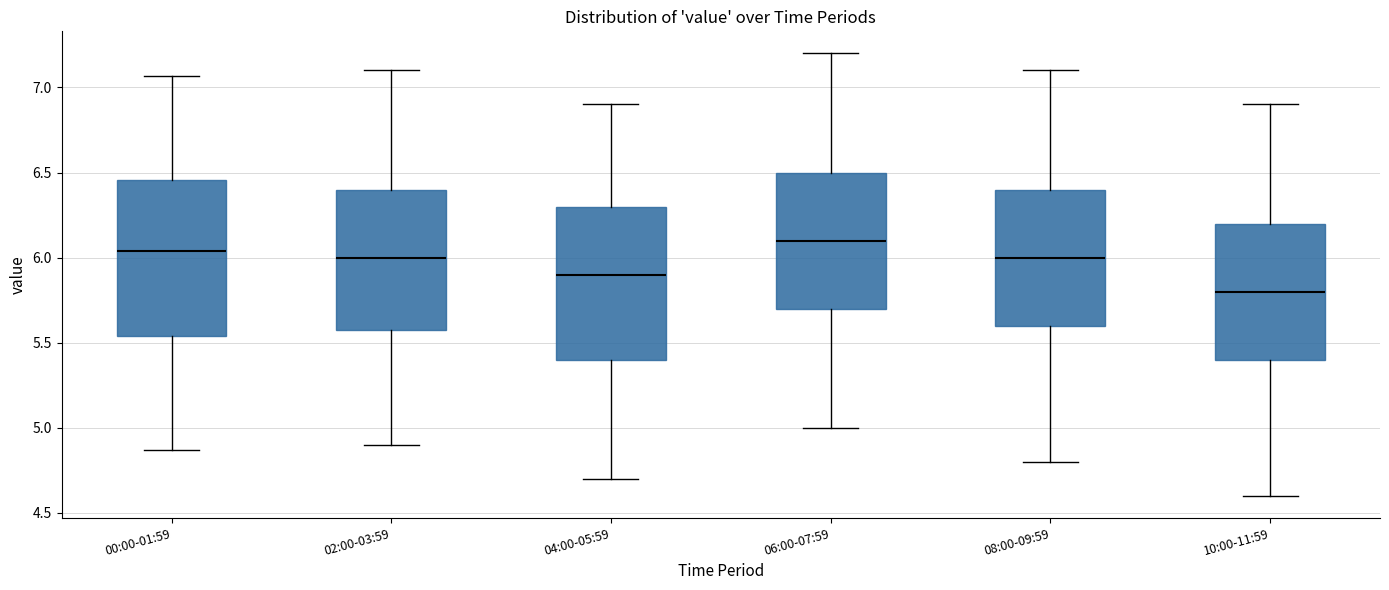

Which box has the lowest median line?

10:00-11:59